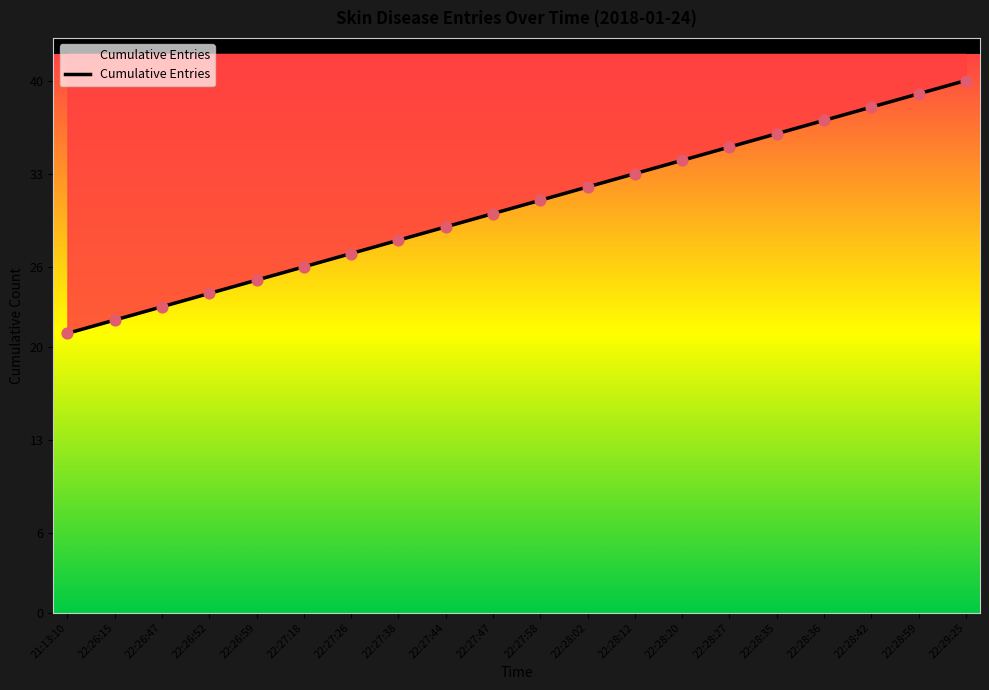

Approximately how many times larger is the value at 22:27:58 compared to 22:28:02?

1.0